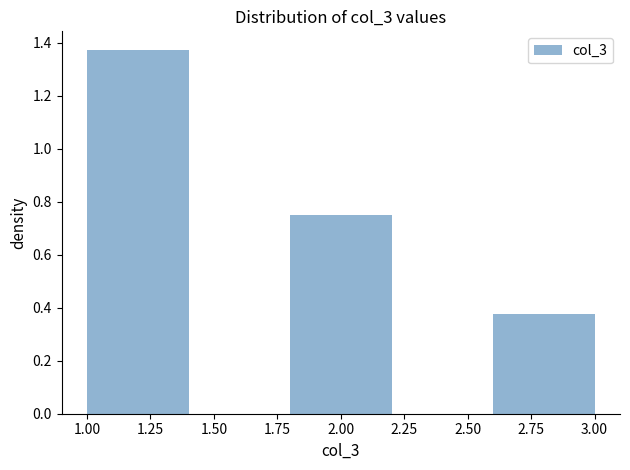

What is the height of the bar covering 2.6 to 3.0 on the x-axis? The values are not printed on the chart, so give them approximately, as read against the axis.

0.38